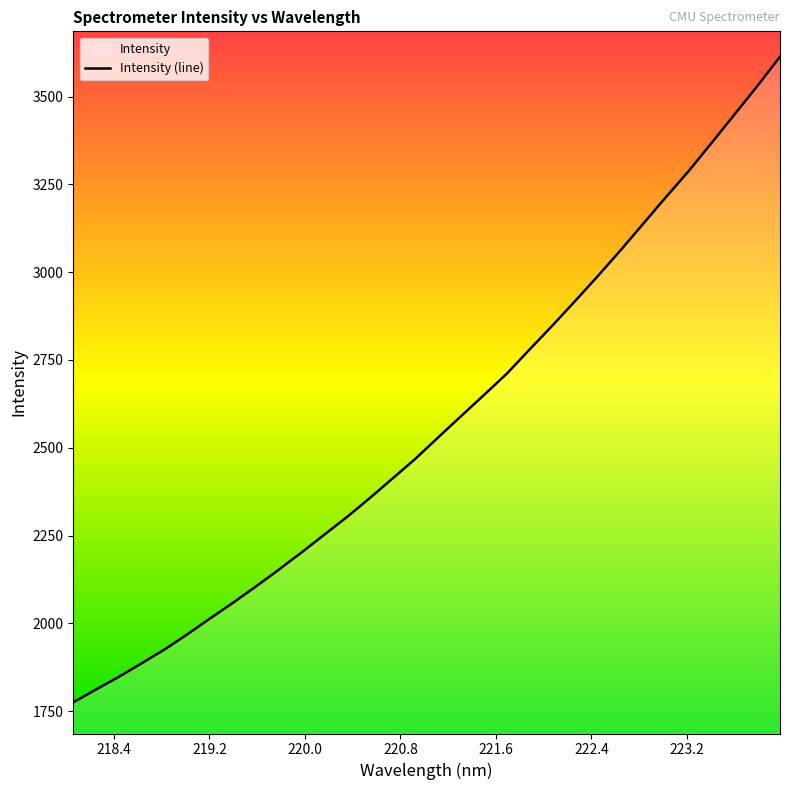

What is the greatest value displayed?

3613.7